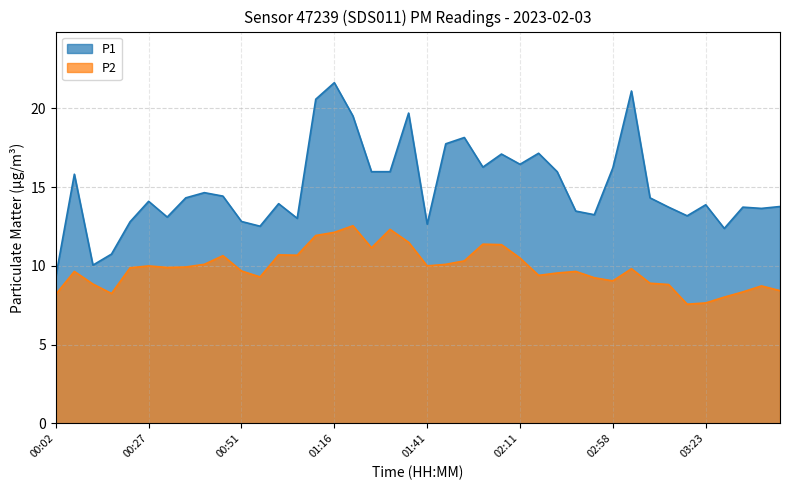

Rank the categories by P2 value from highest to lowest.

01:21, 01:31, 01:16, 01:11, 01:36, 02:01, 02:06, 01:26, 01:01, 01:06, 00:46, 02:11, 01:56, 00:42, 01:51, 00:27, 01:41, 00:37, 00:32, 00:22, 03:03, 00:51, 00:07, 02:48, 02:43, 02:27, 00:56, 02:53, 02:58, 03:08, 00:12, 03:13, 03:38, 03:43, 03:33, 00:17, 00:02, 03:28, 03:23, 03:18